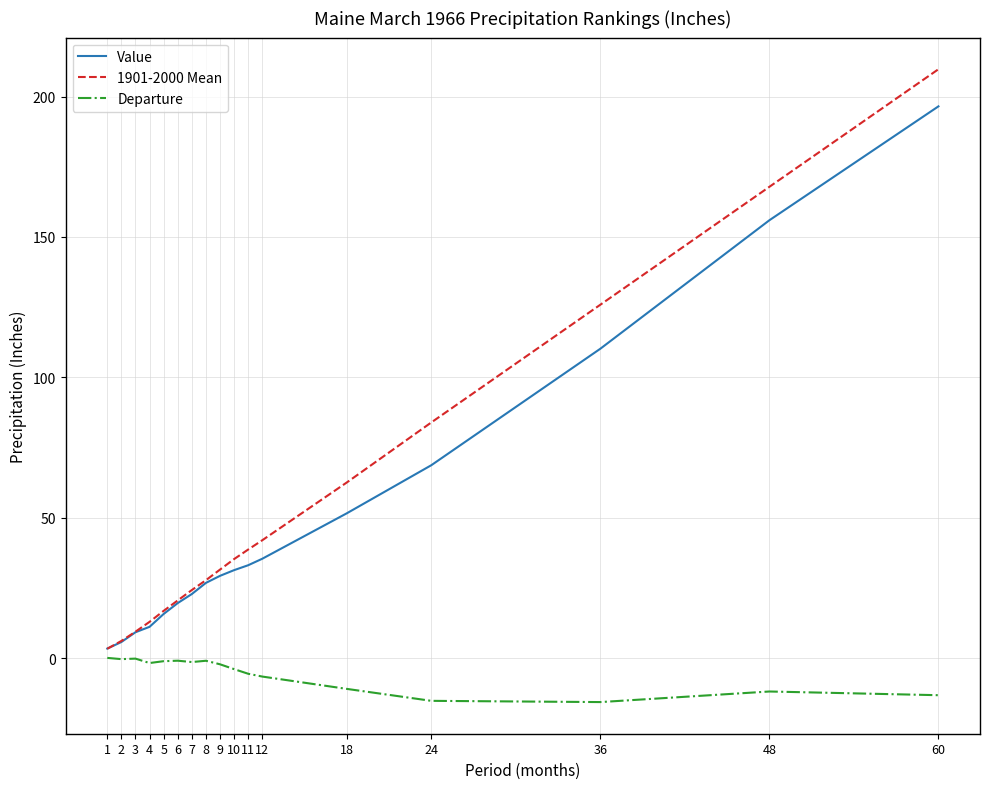

True or false: Value has a value of 51.6 at 18.

True